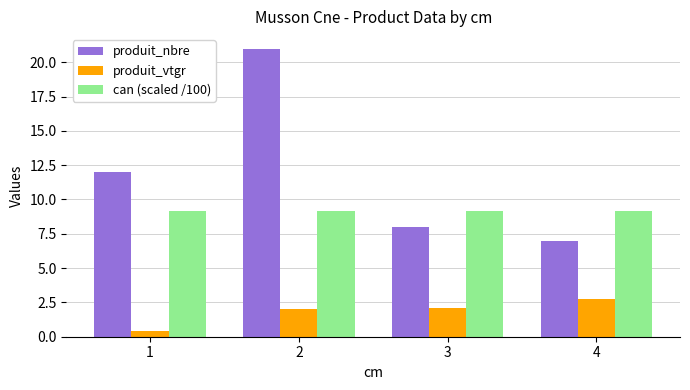

Count the number of data series in this chart.

3